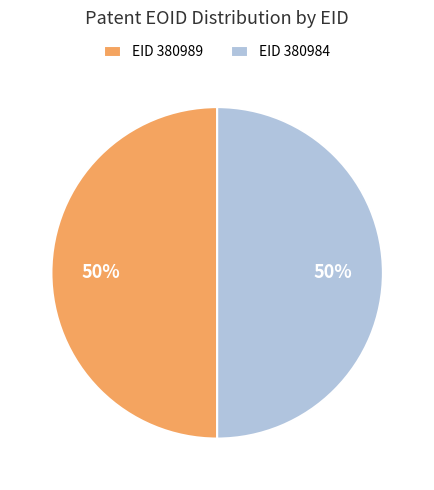

Approximately how many times larger is the value at EID 380984 compared to EID 380989?

1.0